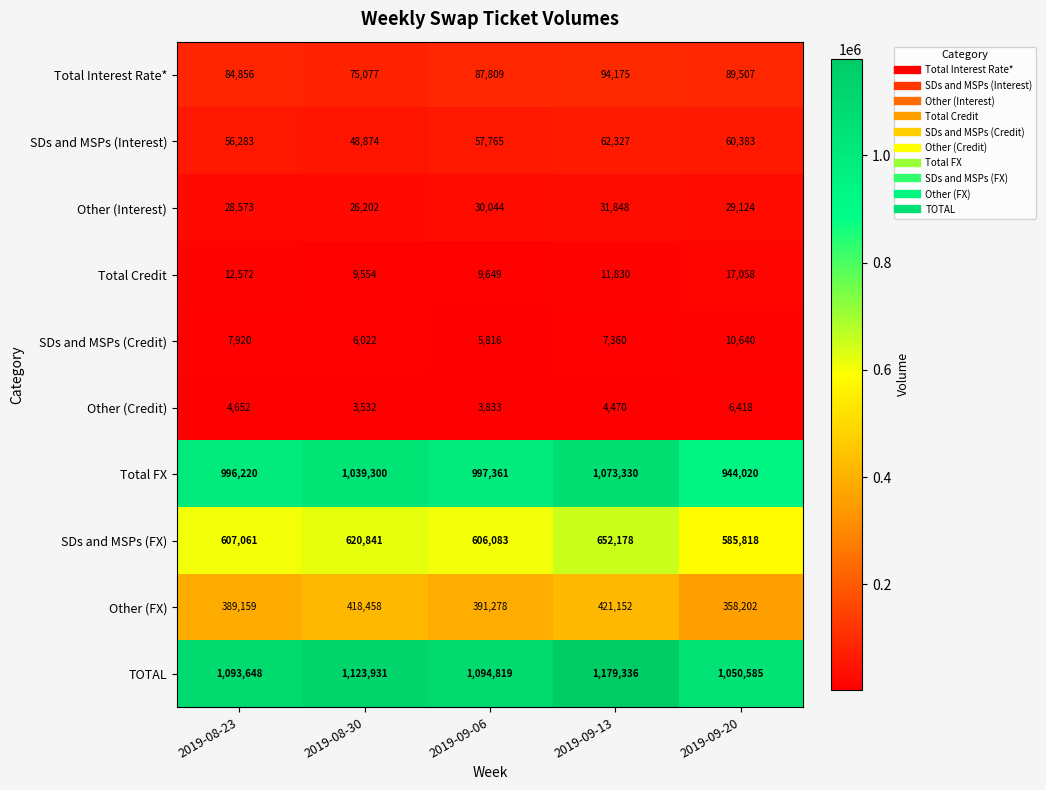

What is the difference between the Total Credit values at 2019-09-13 and 2019-08-30?

2276